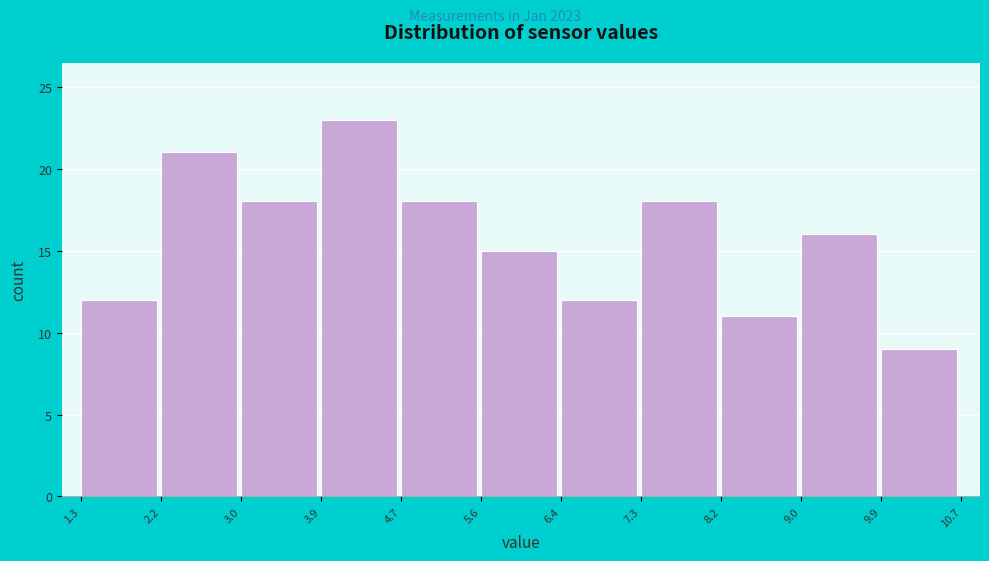

What is the height of the bar covering 9.9 to 10.7 on the x-axis? The values are not printed on the chart, so give them approximately, as read against the axis.

9